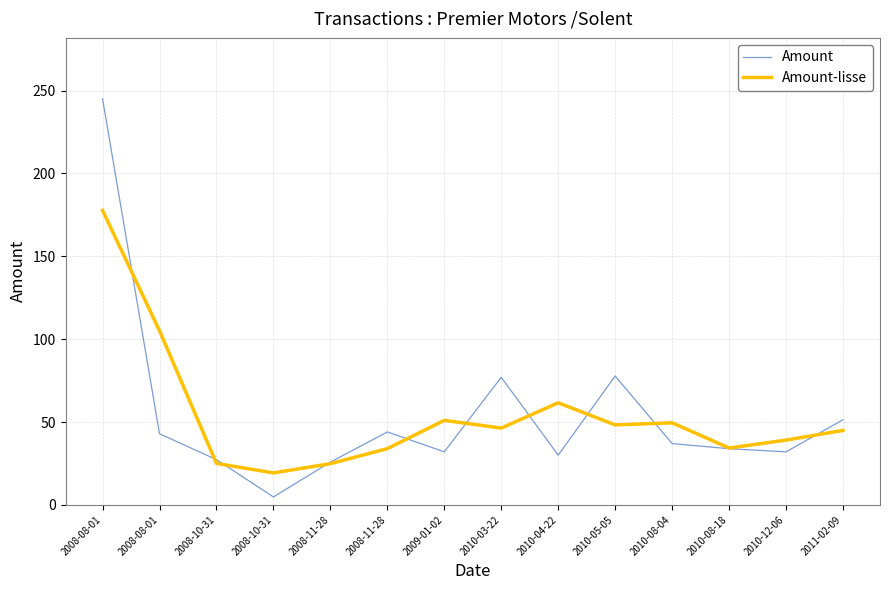

Reading left to right, extract all data points from this chart.

Amount: 2008-08-01=245.1	2008-08-01=42.9	2008-10-31=27.3	2008-10-31=4.8	2008-11-28=25.8	2008-11-28=44.0	2009-01-02=32.0	2010-03-22=77.0	2010-04-22=30.0	2010-05-05=77.8	2010-08-04=37.0	2010-08-18=33.9	2010-12-06=32.0	2011-02-09=51.4
Amount-lisse: 2008-08-01=177.7	2008-08-01=105.1	2008-10-31=25.0	2008-10-31=19.3	2008-11-28=24.9	2008-11-28=33.9	2009-01-02=51.0	2010-03-22=46.3	2010-04-22=61.6	2010-05-05=48.3	2010-08-04=49.5	2010-08-18=34.3	2010-12-06=39.1	2011-02-09=44.9